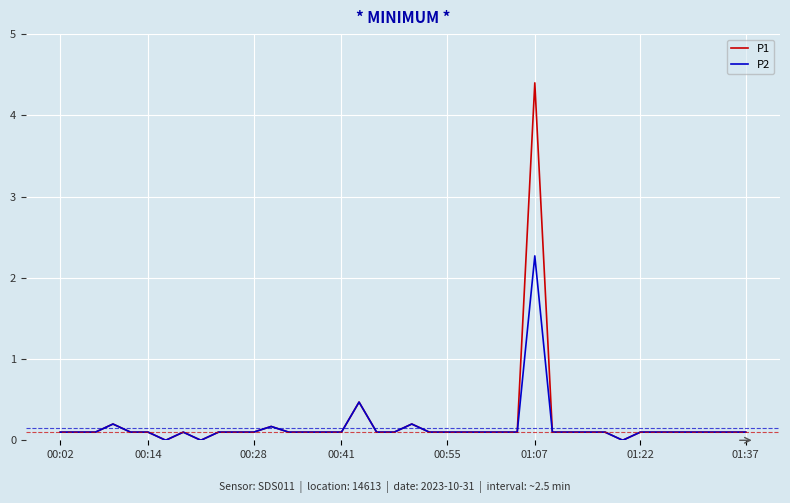

What is the maximum value for P2?

2.3